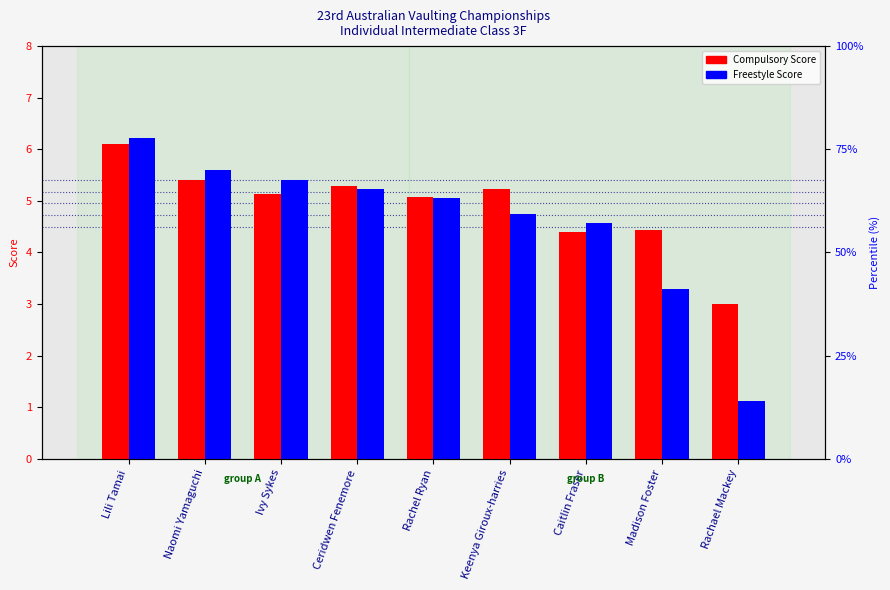

How many bars are there in each group?

2